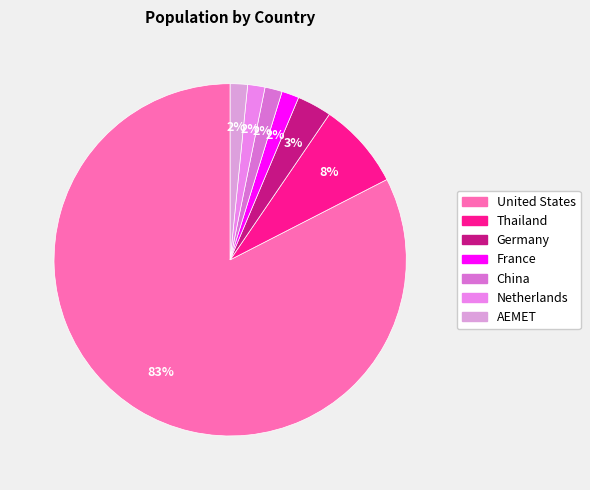

Which has a higher value, France or China?

France